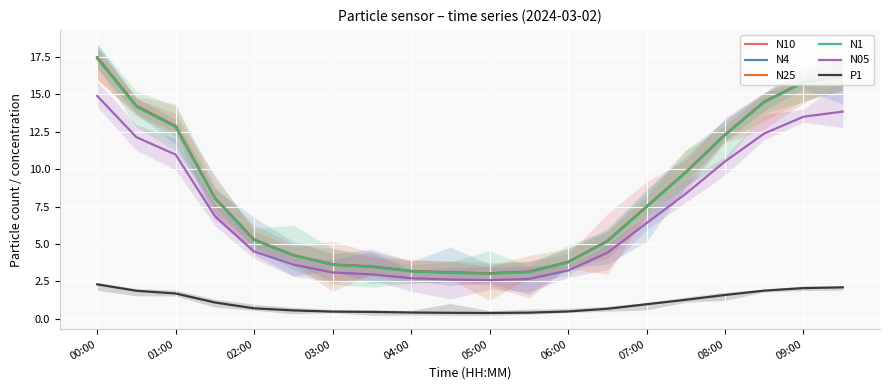

What is the sum of the P1 values at 07:00 and 06:00?

1.5